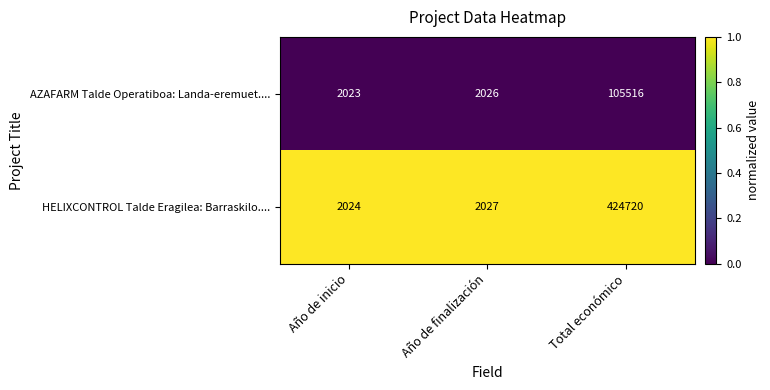

What is the smallest value displayed?

2023